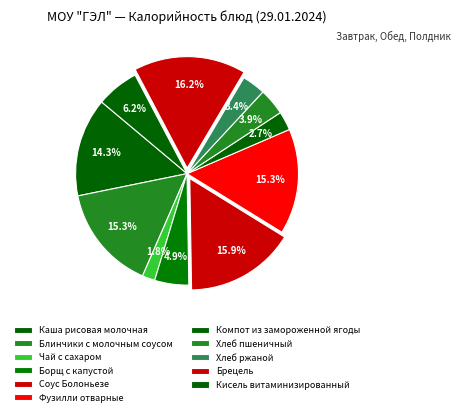

What percentage is the Фузилли отварные slice, to the nearest percent?

15%